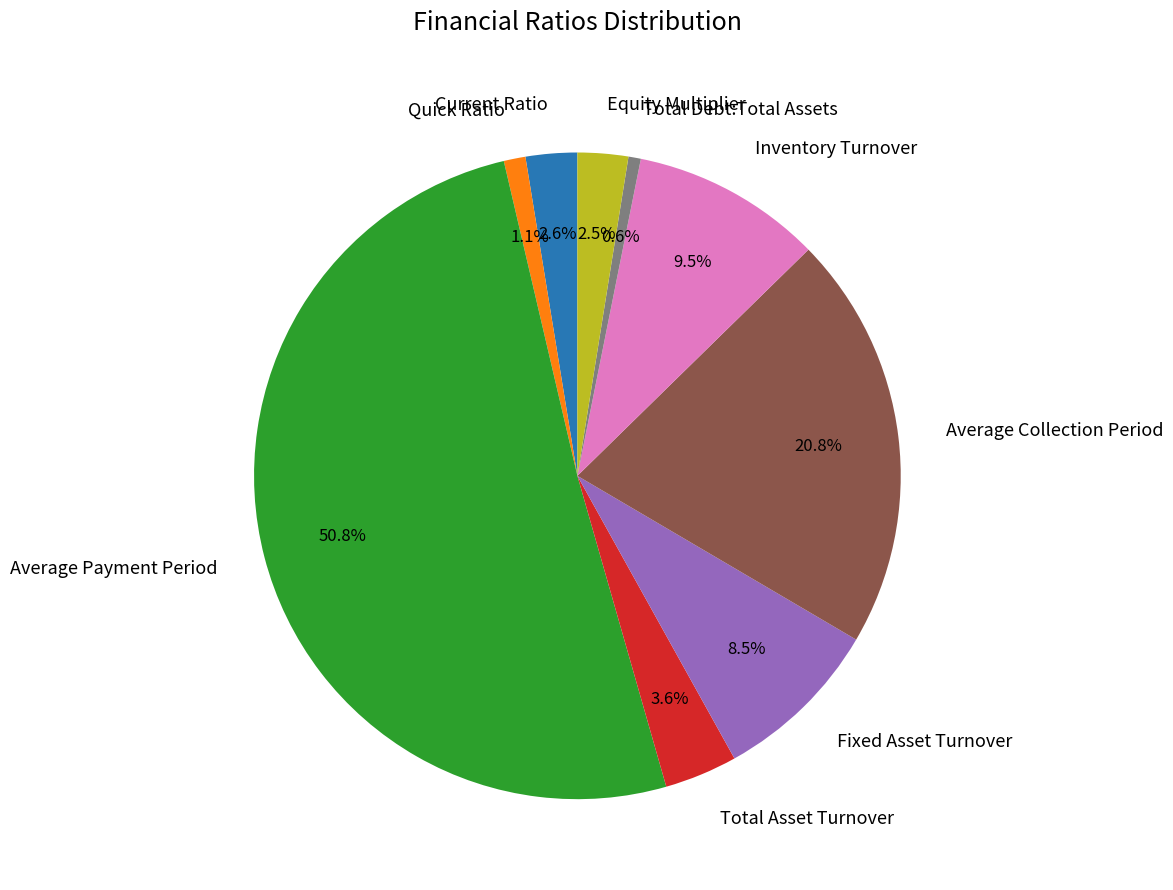

How much of the chart is everything except Quick Ratio?

98.9%